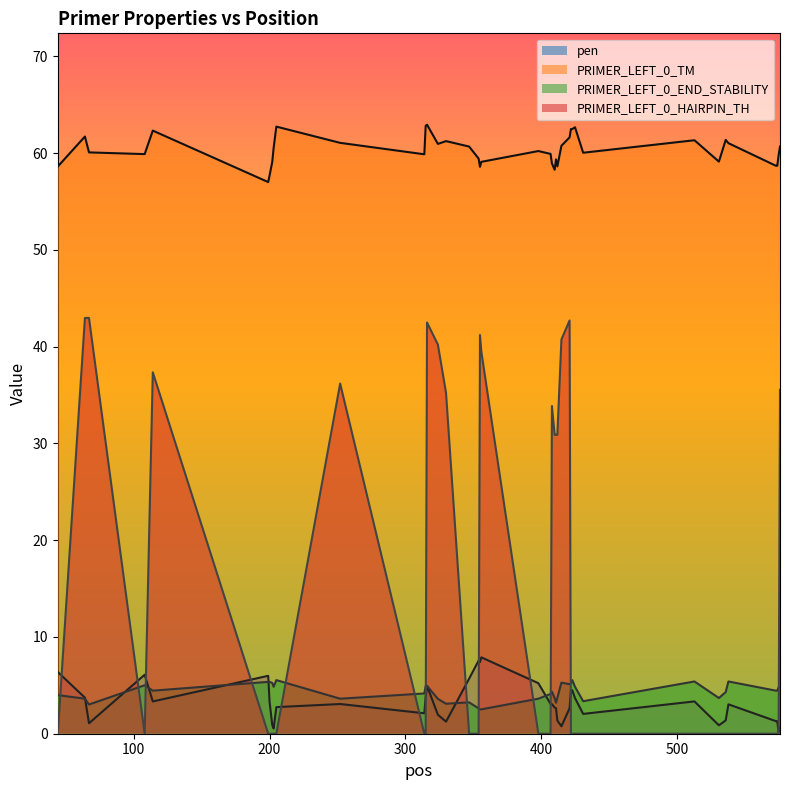

What is the maximum value for pen?

7.9